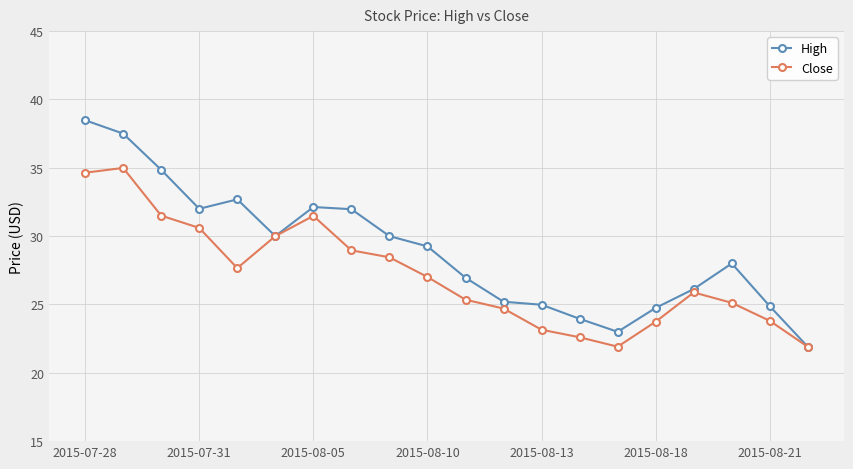

What is the maximum value for Close?

35.0